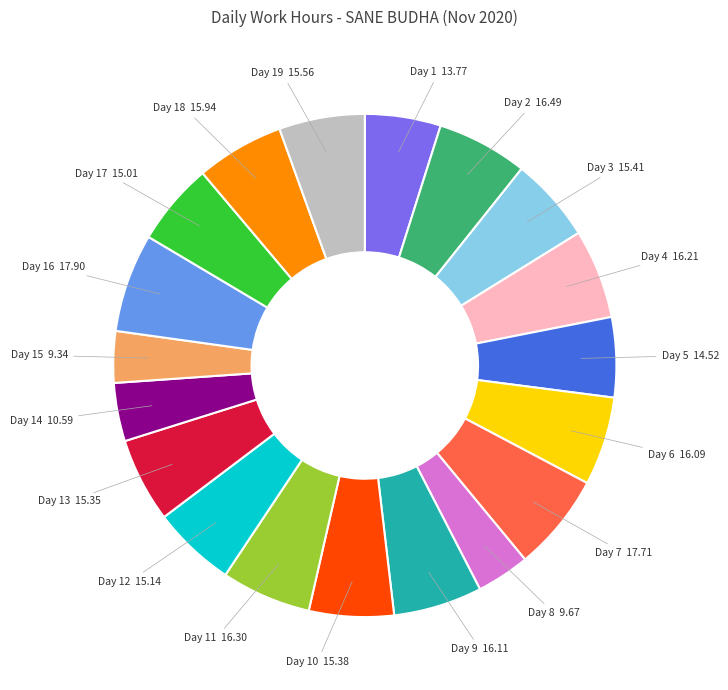

Does any single category account for the majority?

No